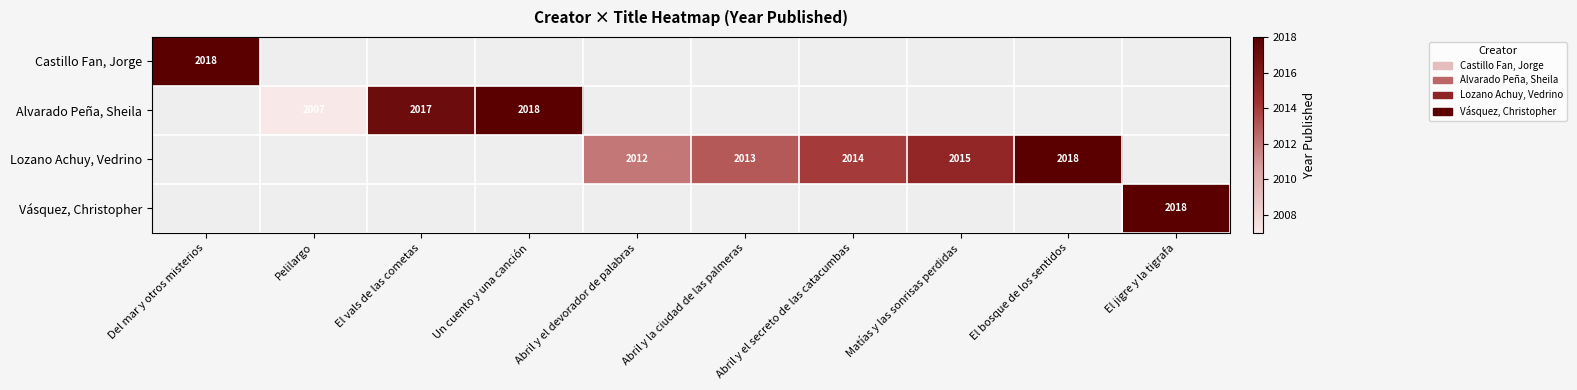

True or false: Lozano Achuy, Vedrino has a value of 2013 at Abril y la ciudad de las palmeras.

True